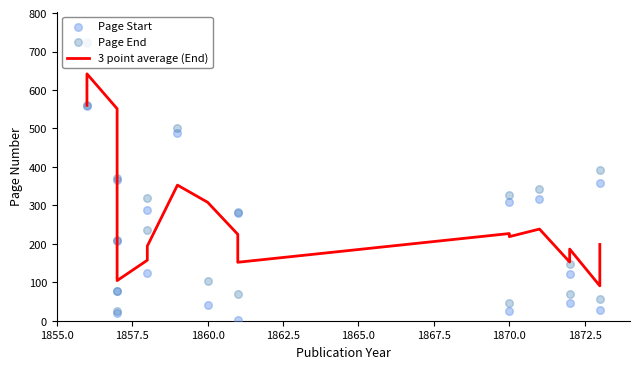

What are all the series names shown in the legend?

3 point average (End), Page Start, Page End